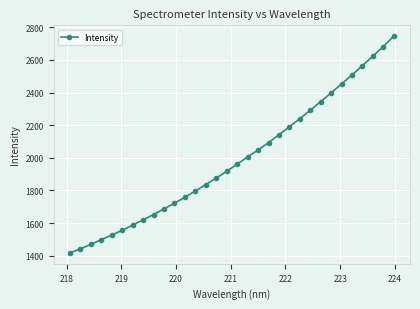

What is the average value?

1988.9